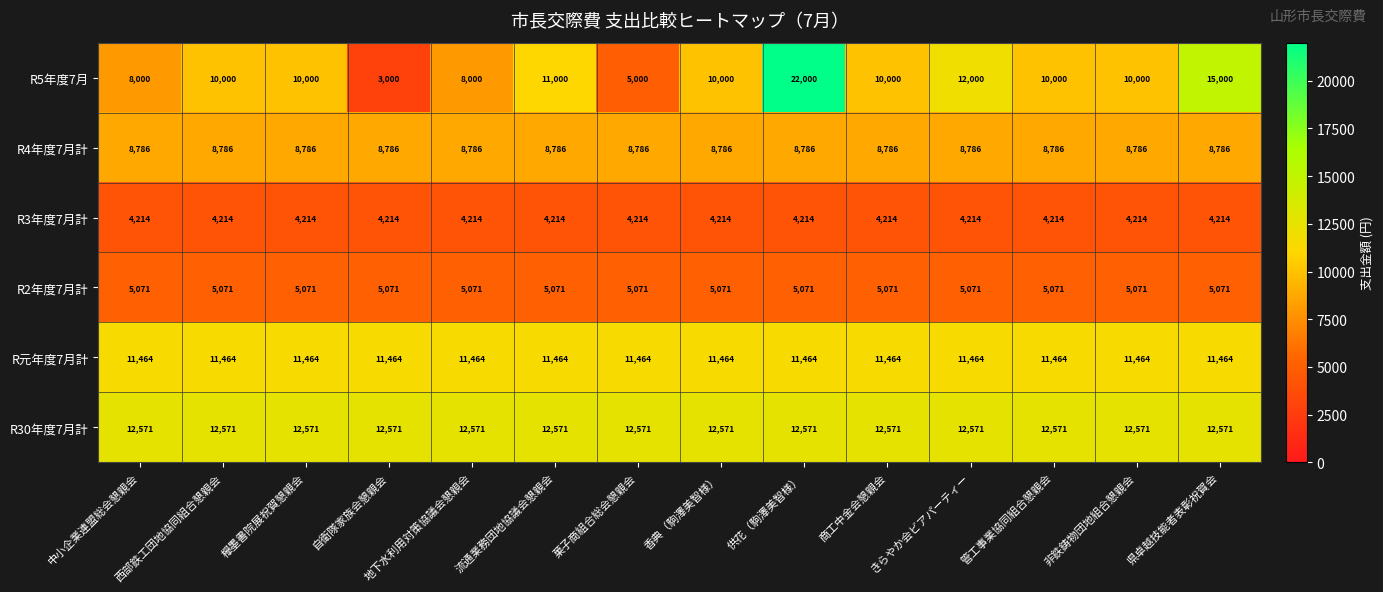

What is the sum of the R2年度7月計 values at 欅墨書院展祝賀懇親会 and 流通業務団地協議会懇親会?

10142